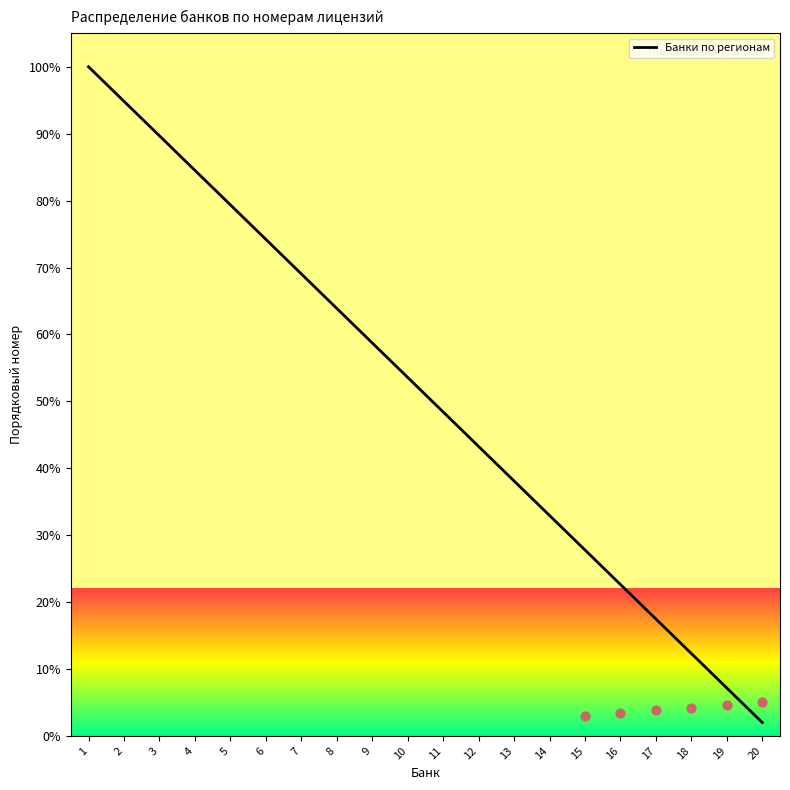

At which label does Банки по регионам reach its minimum?

20